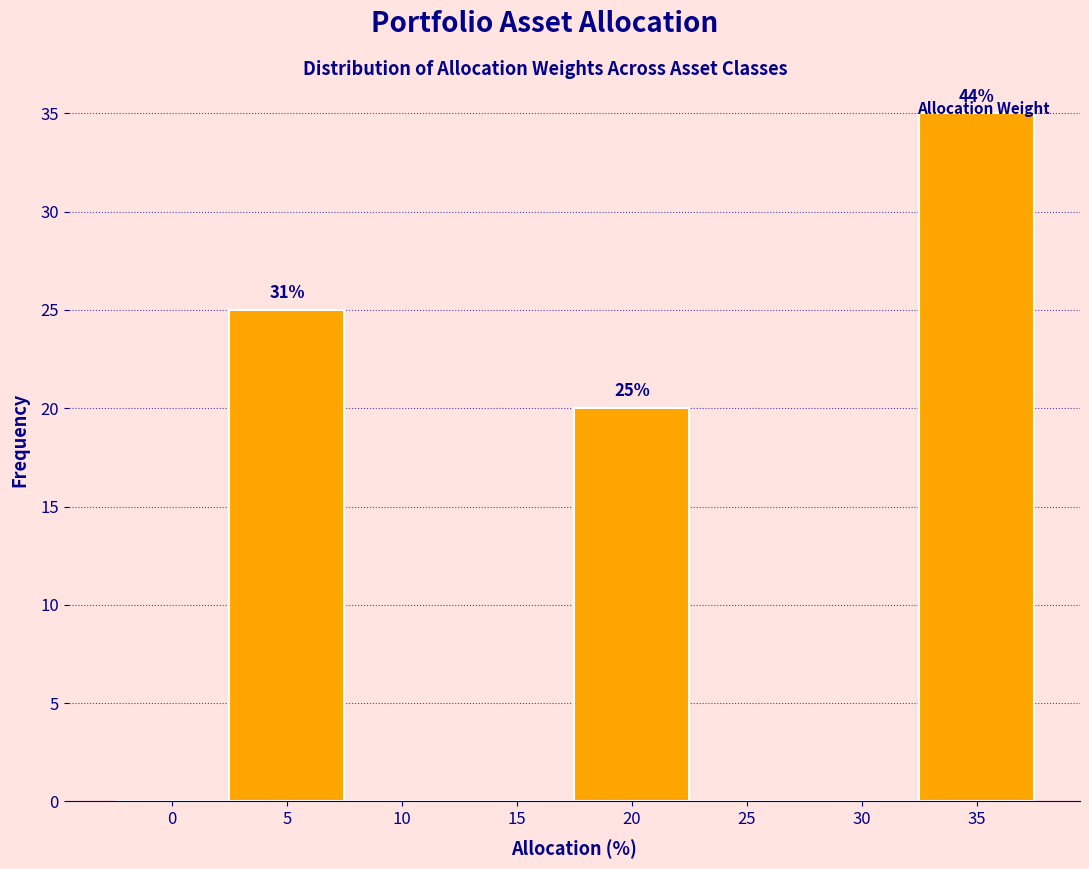

Which range on the x-axis has the tallest bar?

32.5 to 37.5